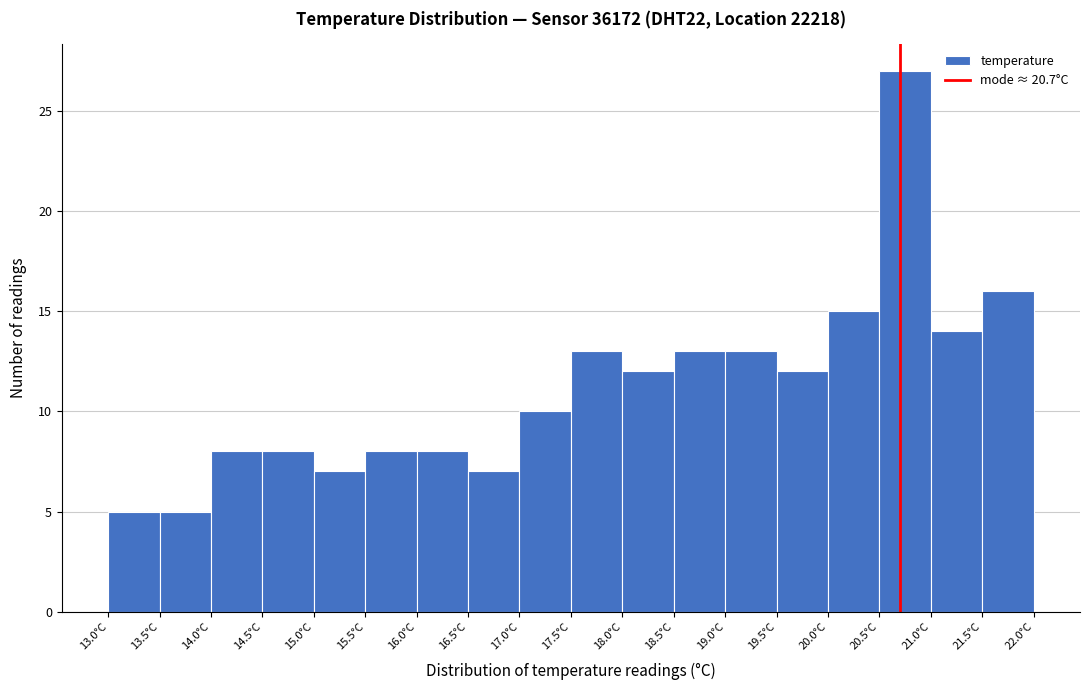

Reading left to right, transcribe this chart: for each bar, give the range it covers on the x-axis and its height. The values are not printed on the chart, so give them approximately, as read against the axis.

13.0 to 13.5: 5
13.5 to 14.0: 5
14.0 to 14.5: 8
14.5 to 15.0: 8
15.0 to 15.5: 7
15.5 to 16.0: 8
16.0 to 16.5: 8
16.5 to 17.0: 7
17.0 to 17.5: 10
17.5 to 18.0: 13
18.0 to 18.5: 12
18.5 to 19.0: 13
19.0 to 19.5: 13
19.5 to 20.0: 12
20.0 to 20.5: 15
20.5 to 21.0: 27
21.0 to 21.5: 14
21.5 to 22.0: 16